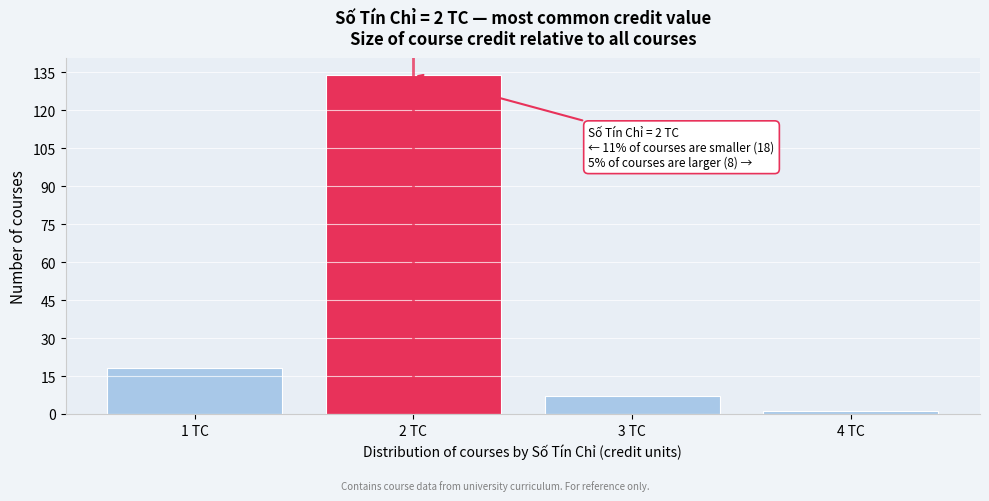

Over which range of the x-axis is the bar tallest?

1.5 to 2.5